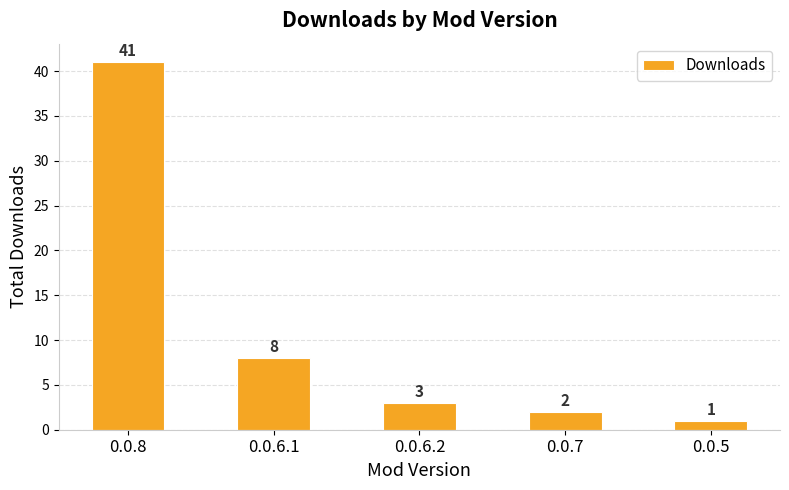

What is the minimum value shown in the chart?

1